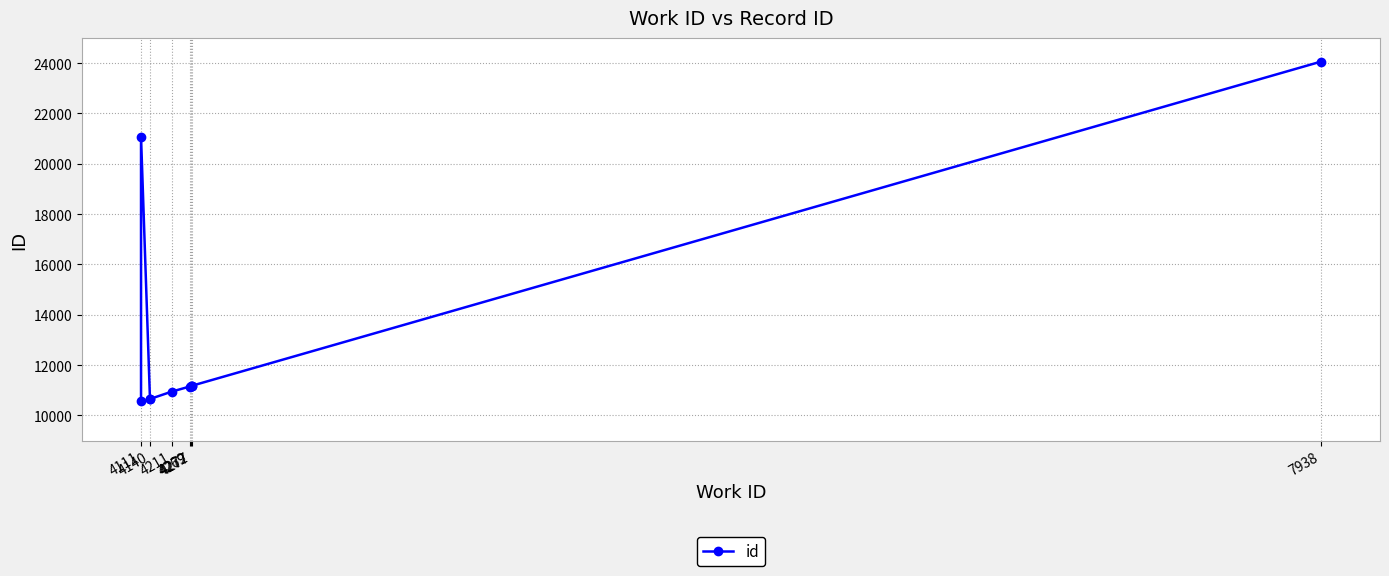

Reading left to right, what are all the values shown in this chart?

10575	21075	10651	10652	10947	11147	11163	11181	11182	24060